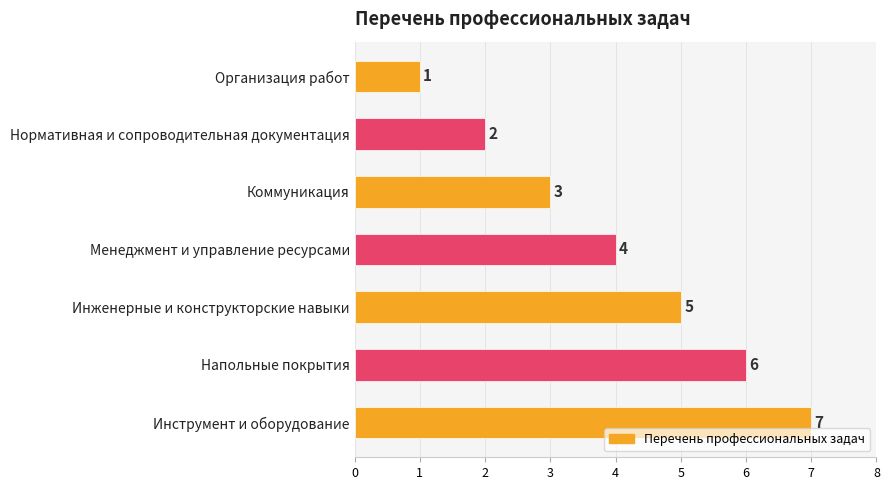

What is the minimum value shown in the chart?

1